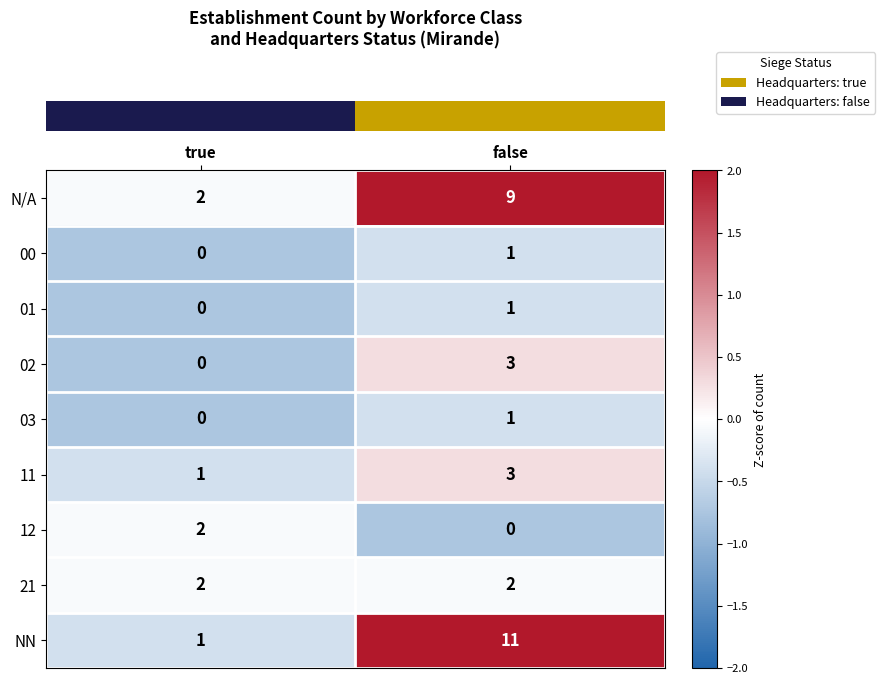

What is the total value across all series at false?

31